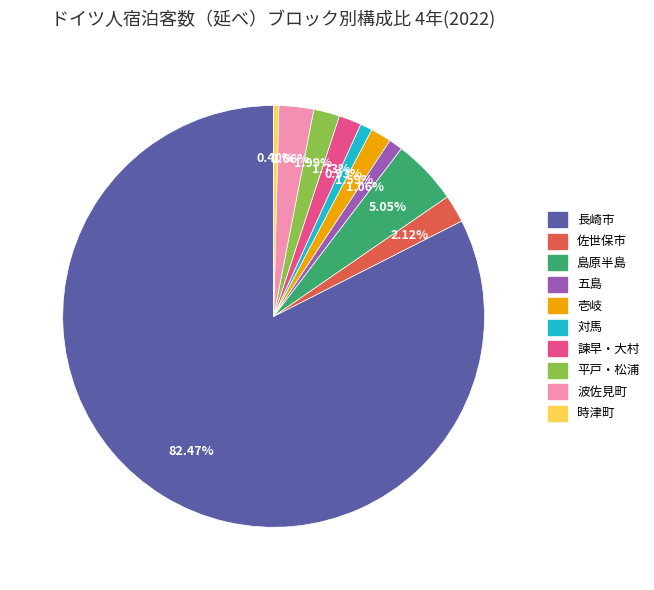

True or false: 平戸・松浦 accounts for 10% of the total.

False